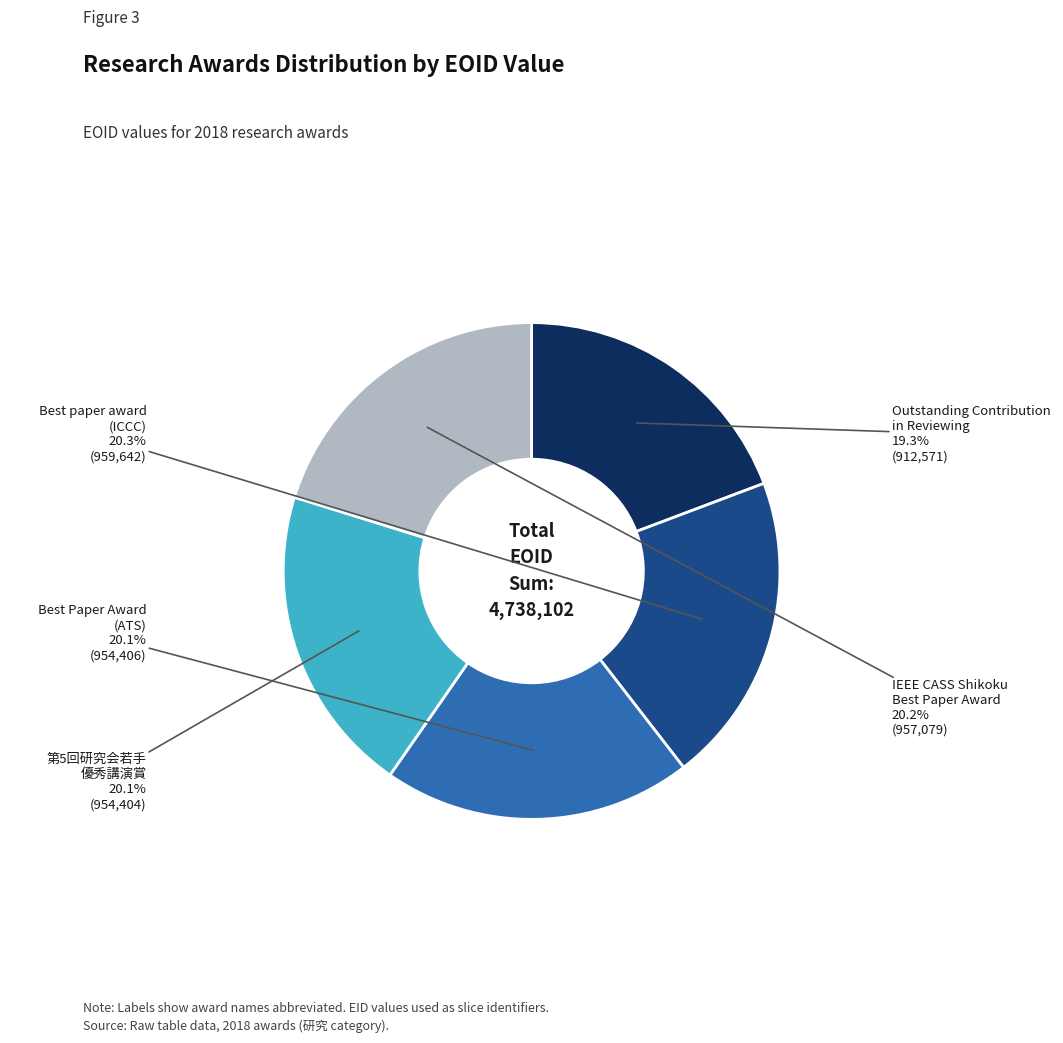

Is there a majority slice in this chart?

No